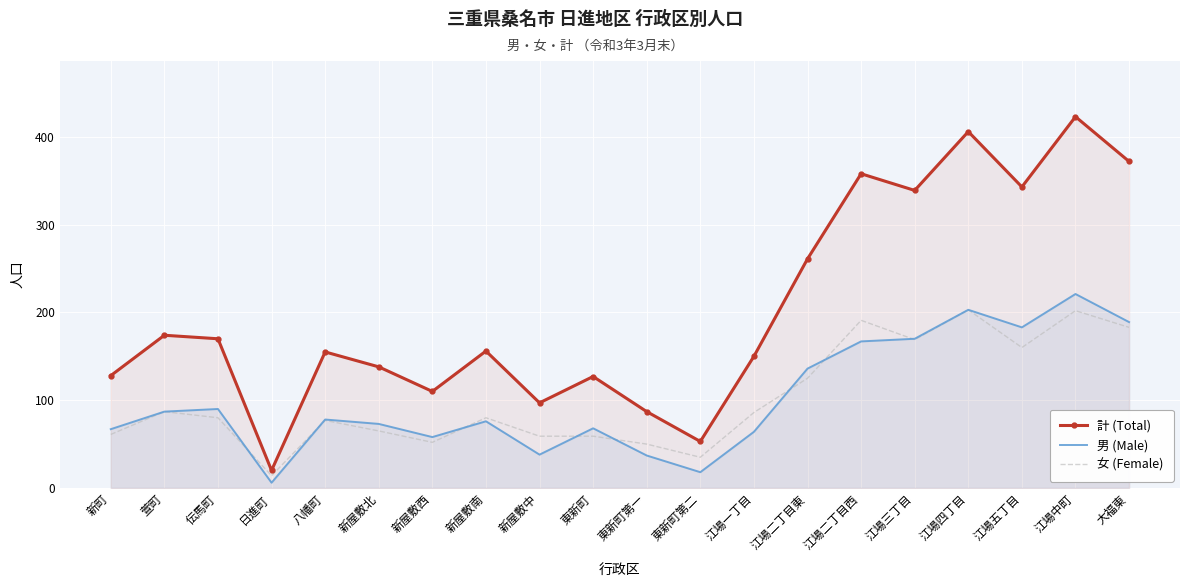

True or false: 男 (Male) has a value of 78 at 八幡町.

True